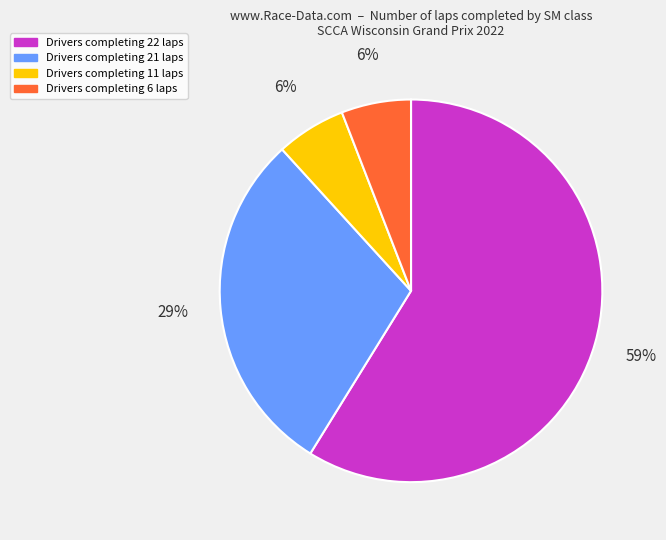

Does Drivers completing 22 laps represent more than half of the total?

Yes